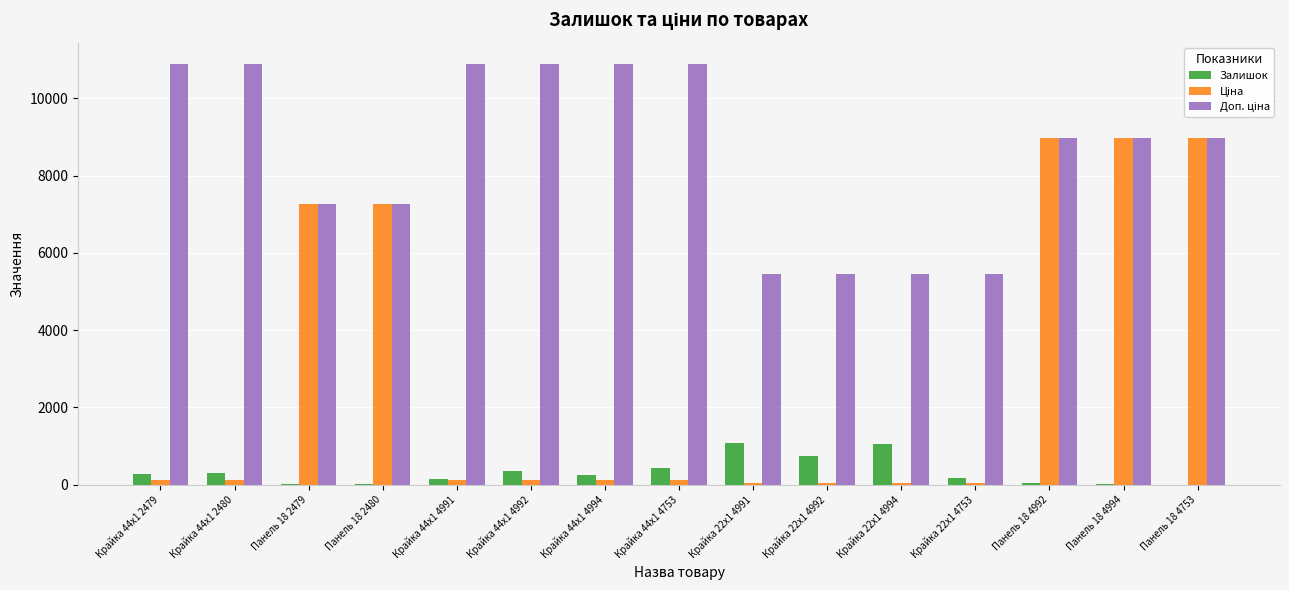

What is the greatest value displayed?

10903.0